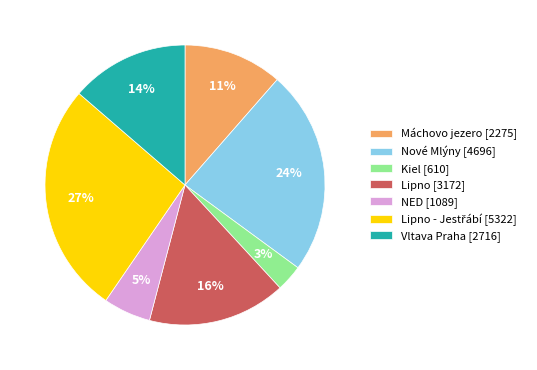

To the nearest percent, what portion does Vltava Praha [2716] represent?

14%